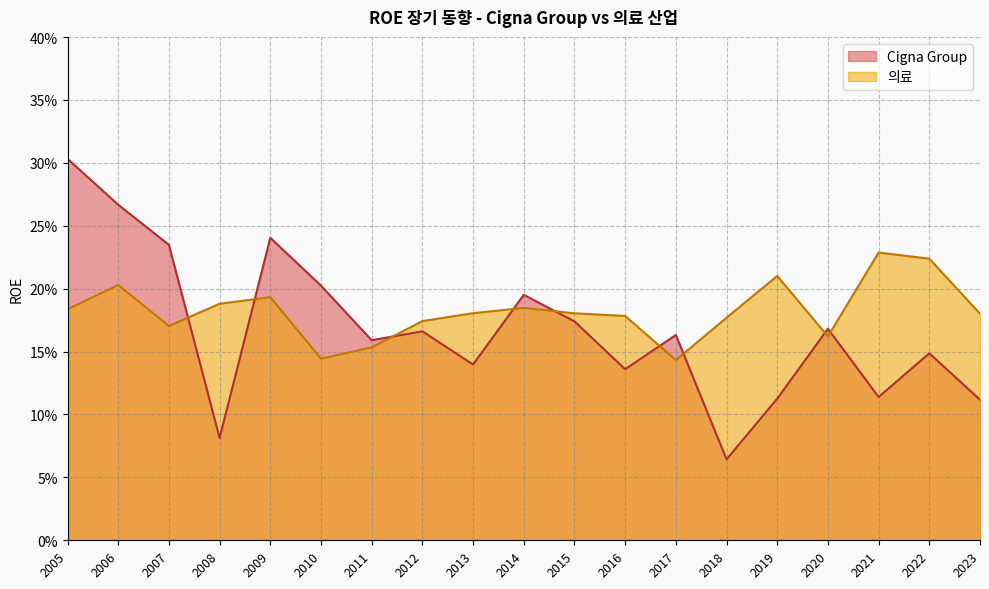

Is the value of Cigna Group at 2018 greater than the value of 의료 at 2009?

No